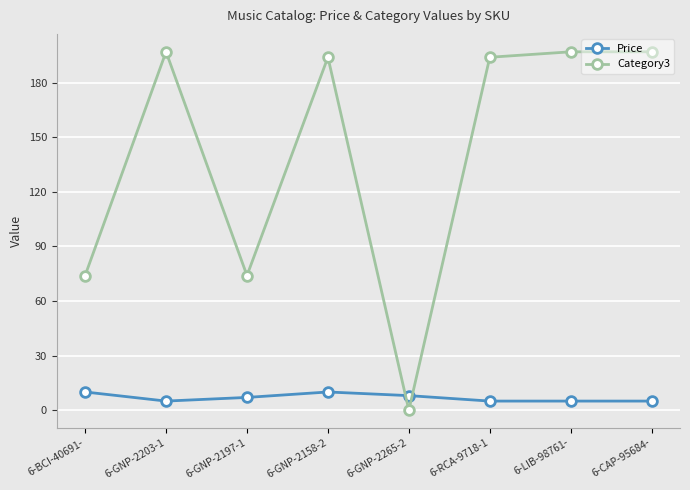

Between 6-BCI-40691- and 6-GNP-2203-1, which series saw the biggest shift?

Category3